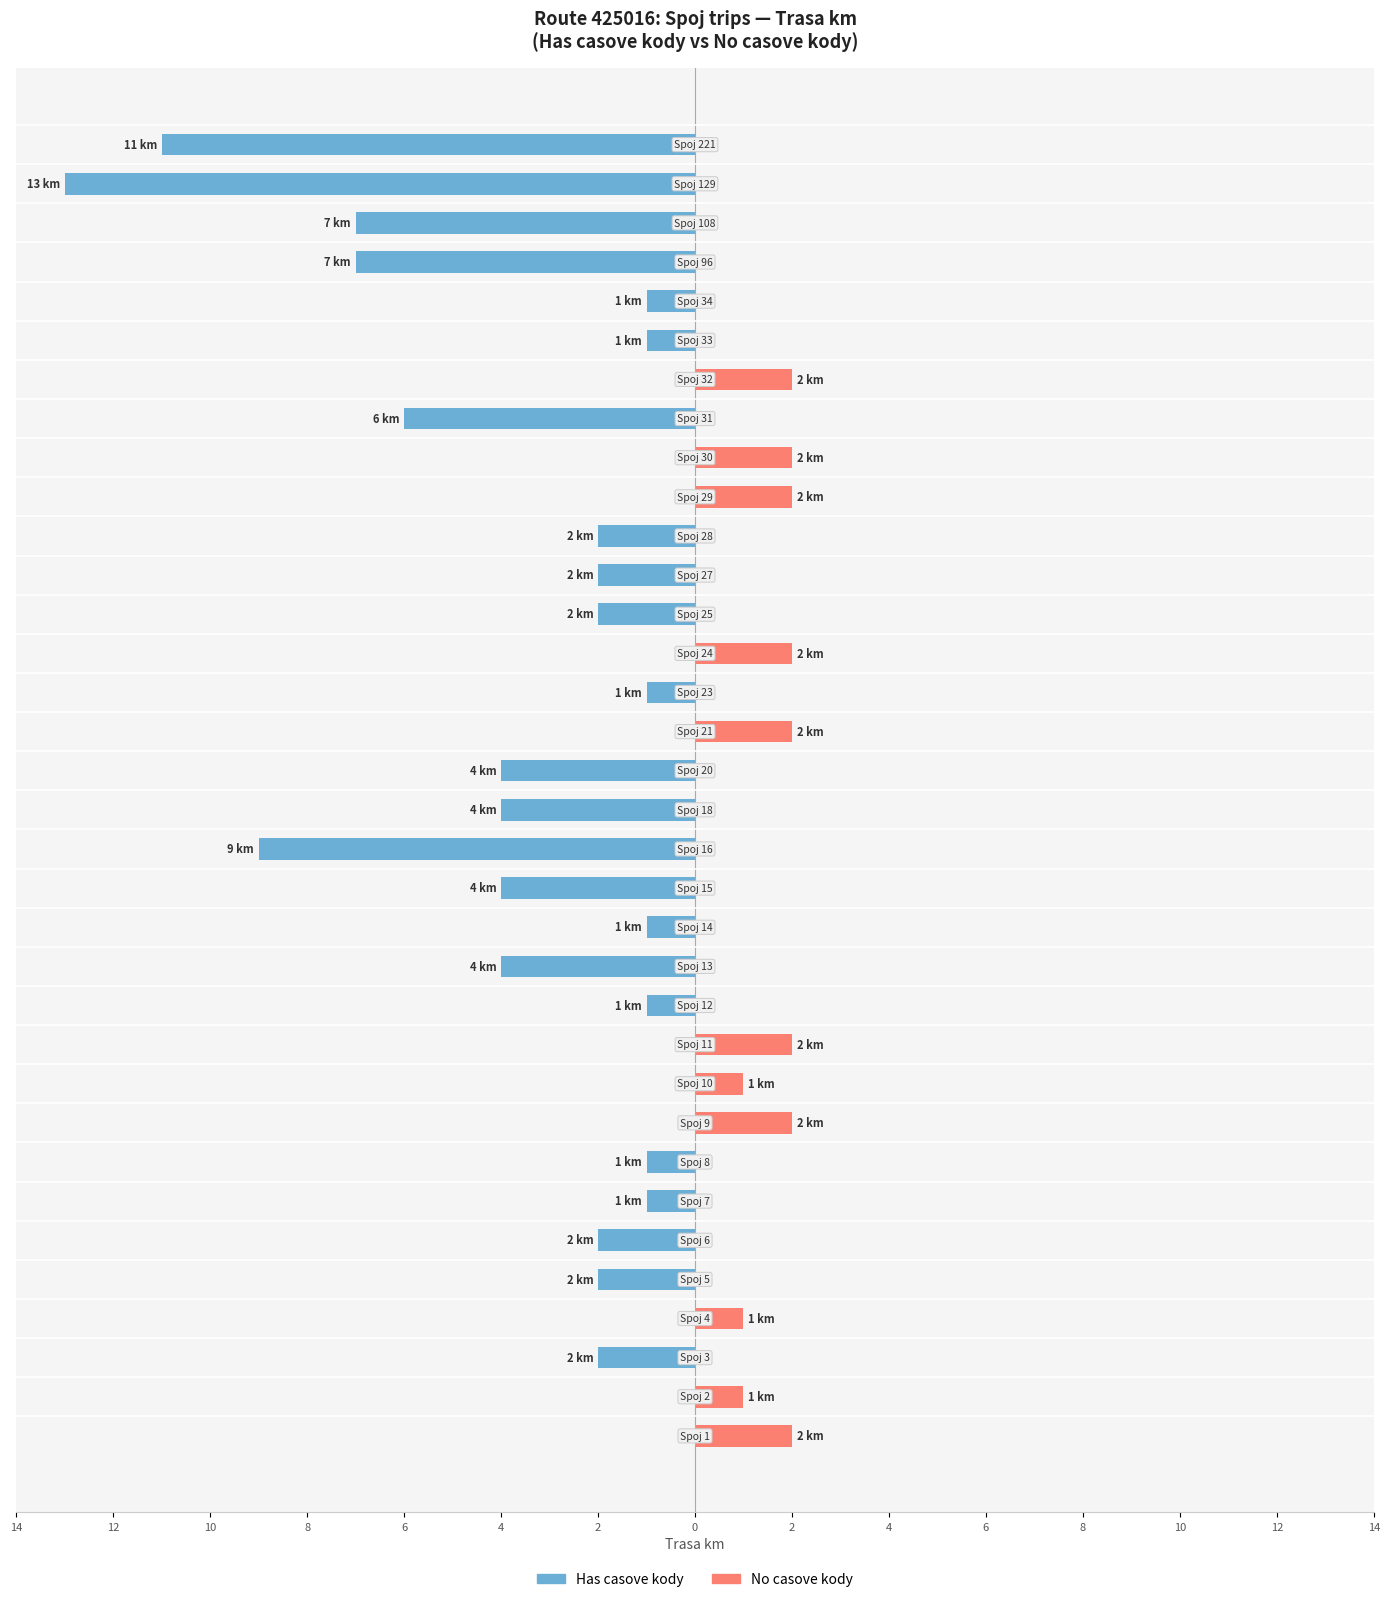

What is the maximum value for No casove kody?

2